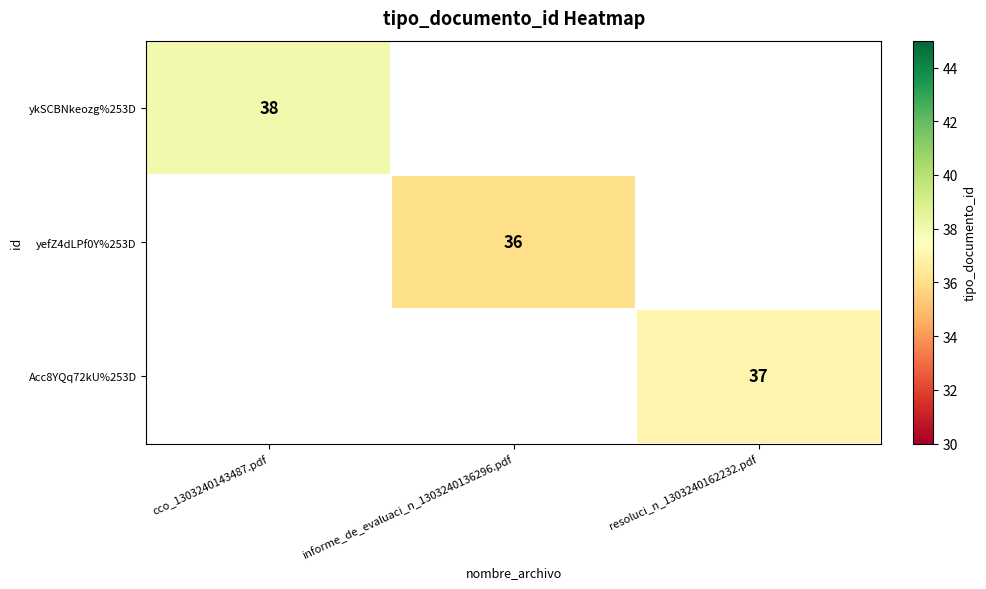

Is it true that yefZ4dLPf0Y%253D equals 54 at informe_de_evaluaci_n_1303240136296.pdf?

False